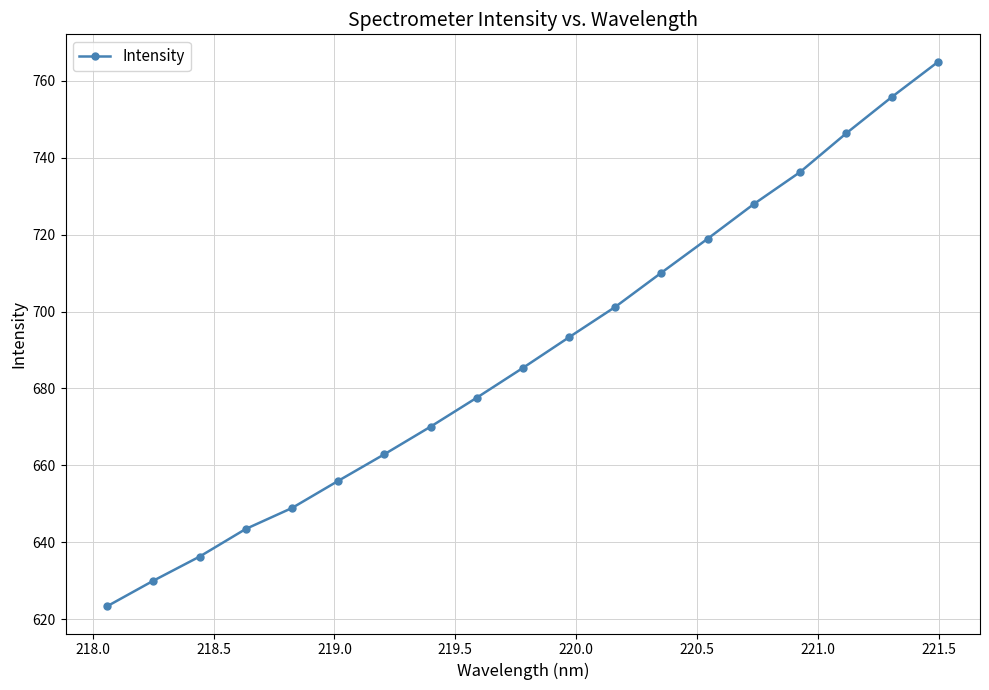

What is the minimum value shown in the chart?

623.4